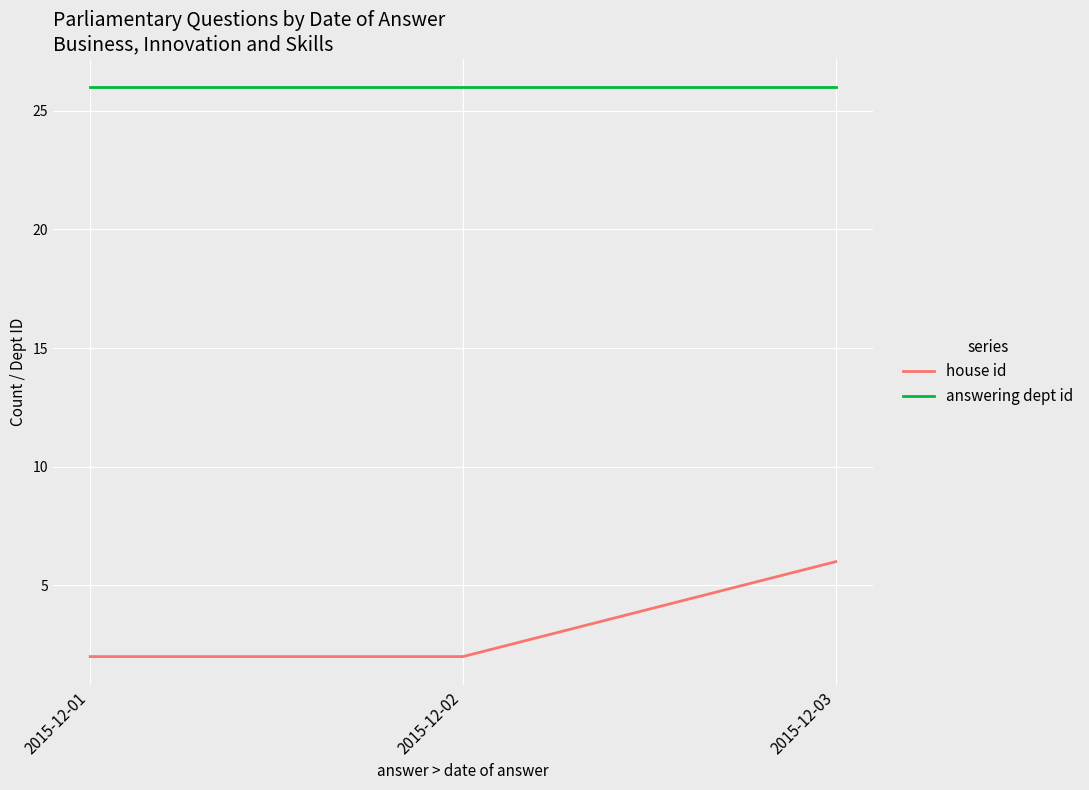

Which series changed the most between 2015-12-02 and 2015-12-03?

house id